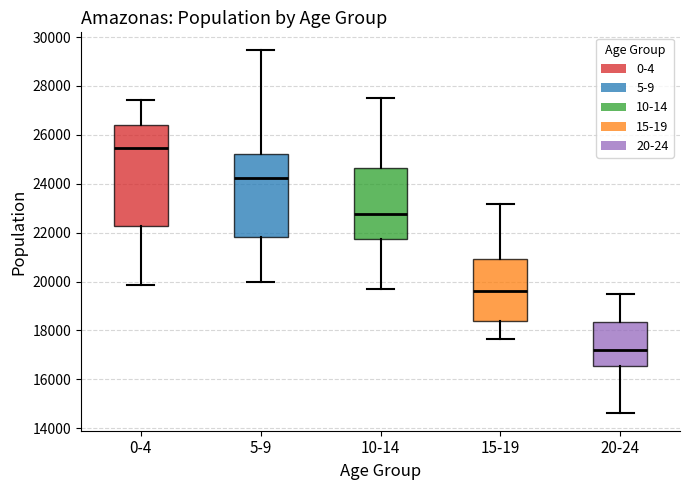

Where is the lower edge of the box for 10-14 on the y-axis? The values are not printed on the chart, so give them approximately, as read against the axis.

21800